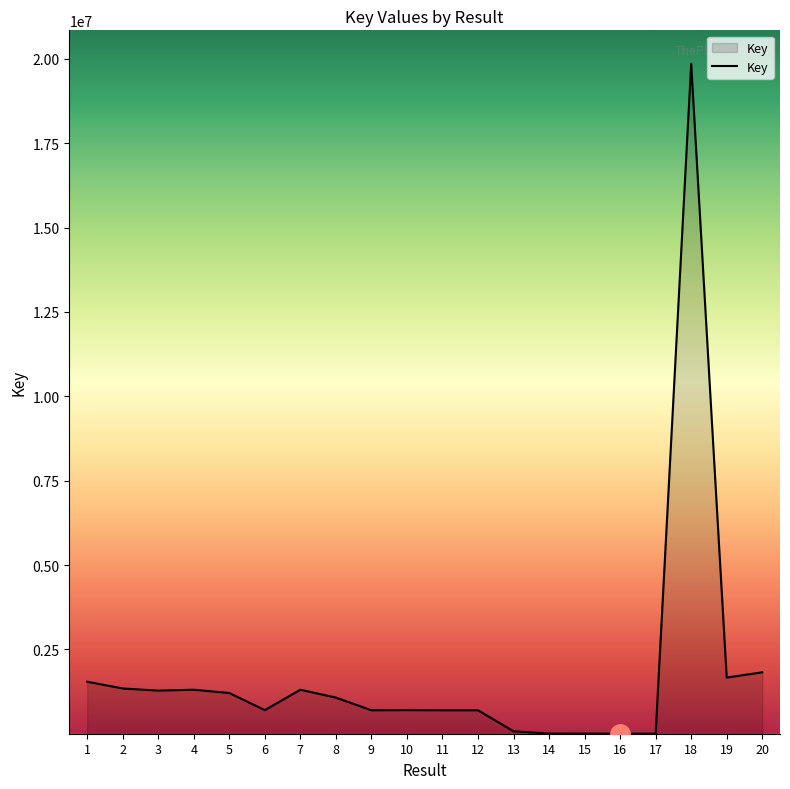

Approximately how many times larger is the value at 2 compared to 4?

1.0